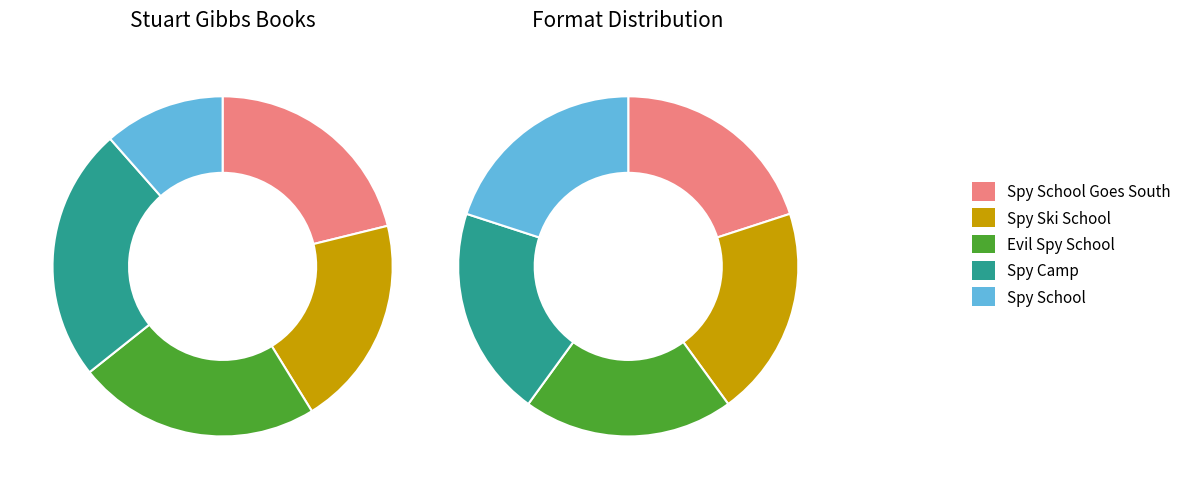

Is it true that Evil Spy School is 23% of the pie?

True